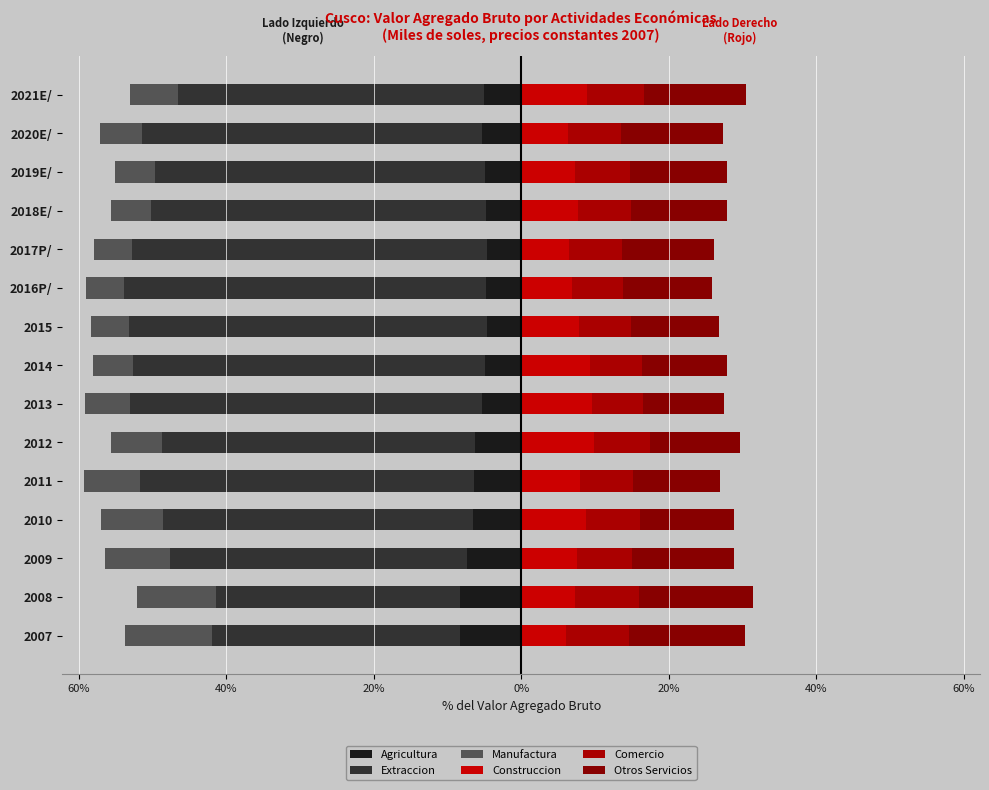

Reading left to right, transcribe all the data shown in this chart.

Agricultura: -8.3	-8.3	-7.3	-6.5	-6.3	-6.3	-5.3	-4.9	-4.6	-4.7	-4.6	-4.7	-4.9	-5.3	-5.1
Extraccion: -33.6	-33.1	-40.3	-42.1	-45.4	-42.5	-47.7	-47.8	-48.6	-49.2	-48.1	-45.4	-44.8	-46.1	-41.5
Manufactura: -11.8	-10.8	-8.7	-8.4	-7.6	-6.9	-6.1	-5.4	-5.2	-5.1	-5.2	-5.4	-5.4	-5.7	-6.5
Construccion: 6.1	7.3	7.6	8.9	8.0	9.9	9.6	9.3	7.8	6.9	6.5	7.7	7.3	6.3	8.9
Comercio: 8.5	8.8	7.4	7.3	7.1	7.5	6.9	7.1	7.1	7.0	7.1	7.3	7.4	7.1	7.8
Otros Servicios: 15.8	15.4	13.8	12.7	11.8	12.3	11.0	11.5	12.0	12.0	12.5	12.9	13.2	13.8	13.8